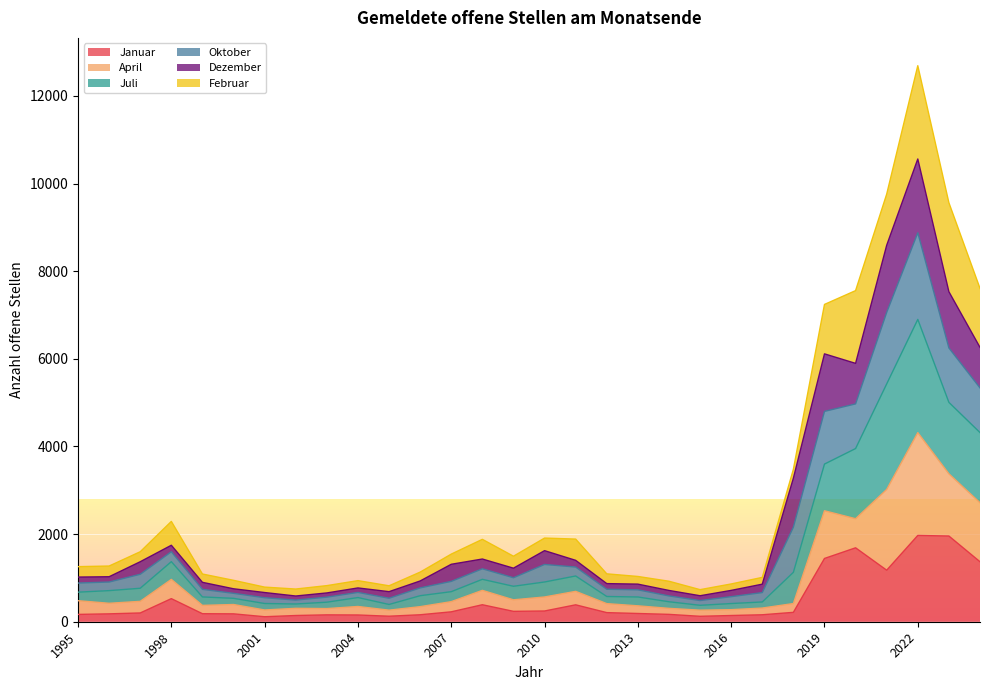

What are all the series names shown in the legend?

Januar, April, Juli, Oktober, Dezember, Februar